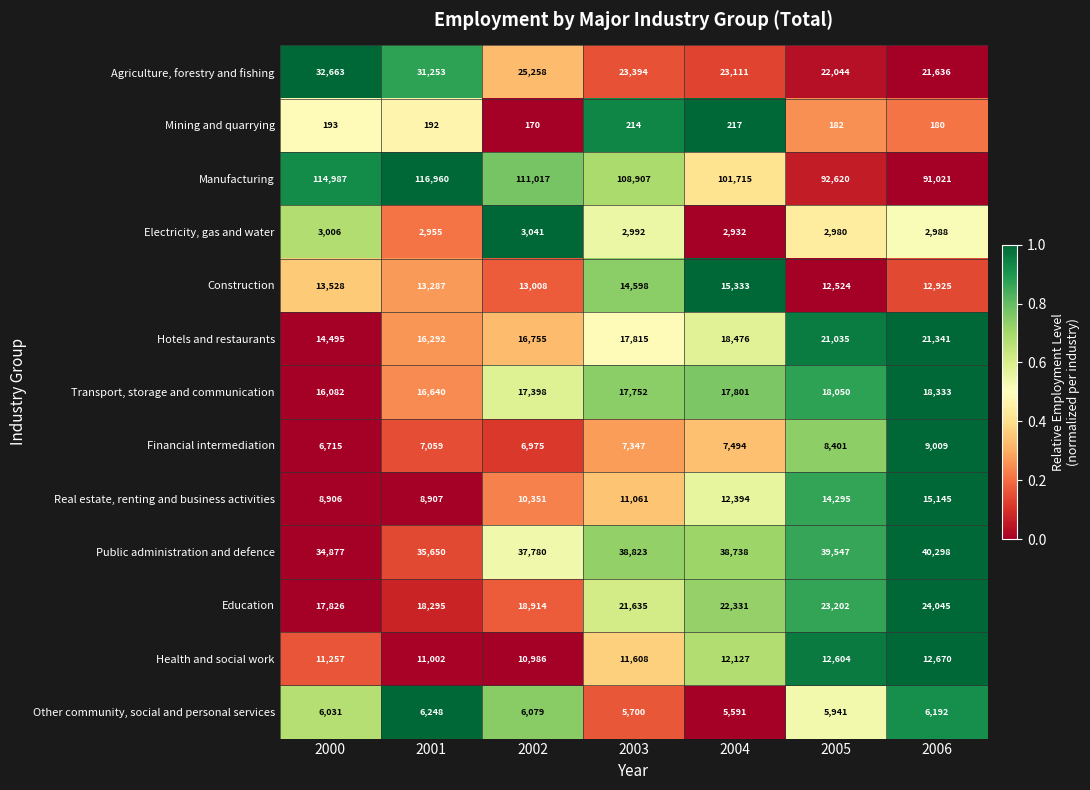

What is the difference between the Public administration and defence values at 2000 and 2006?

5421